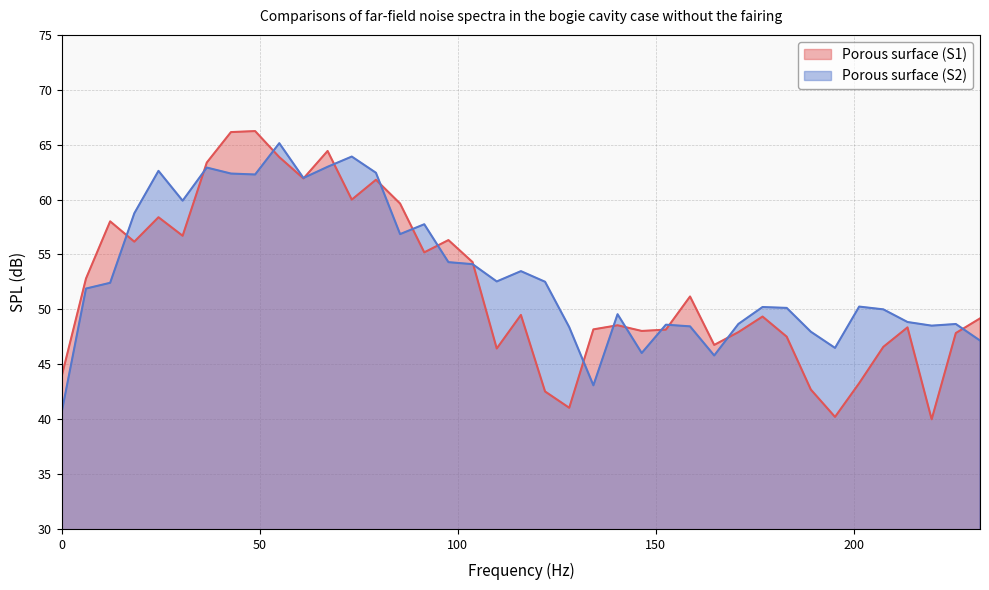

What position from the right is 6.103515625?

38